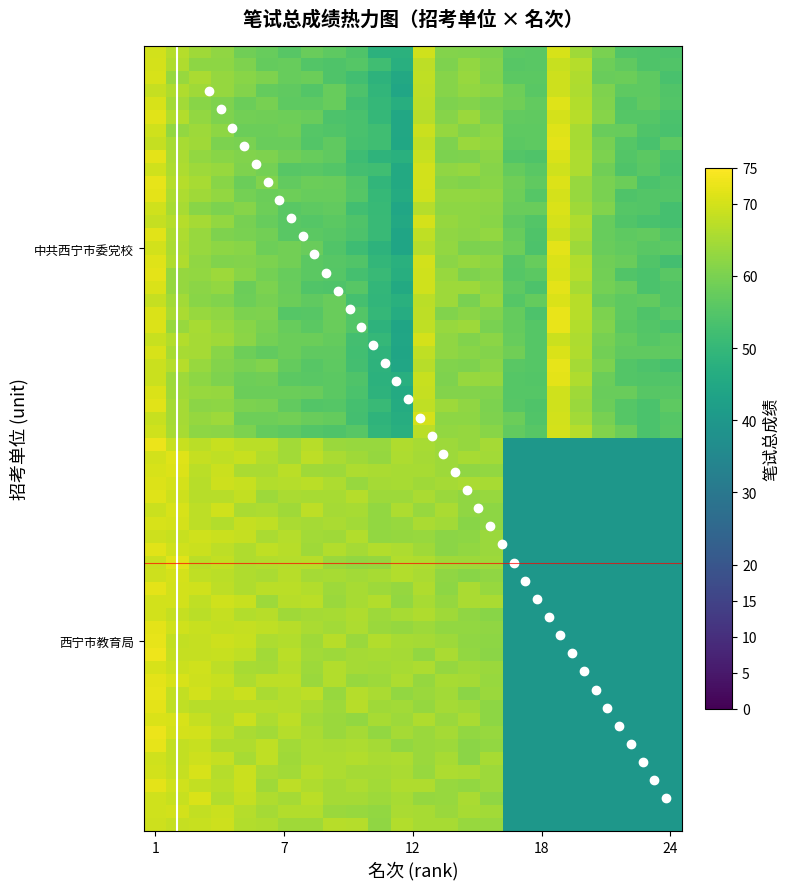

Which label corresponds to the smallest value in the chart?

11